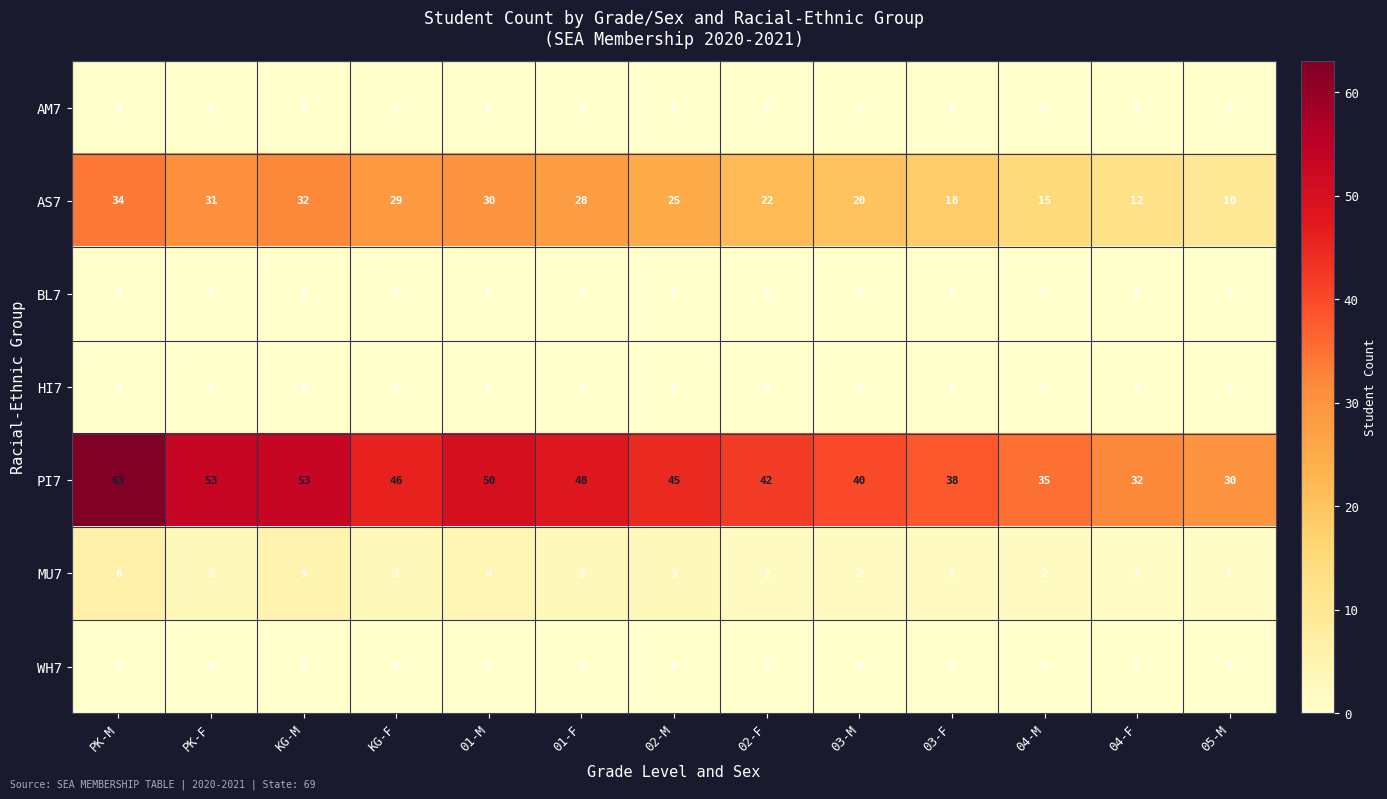

At which label does PI7 first exceed 45?

PK-M